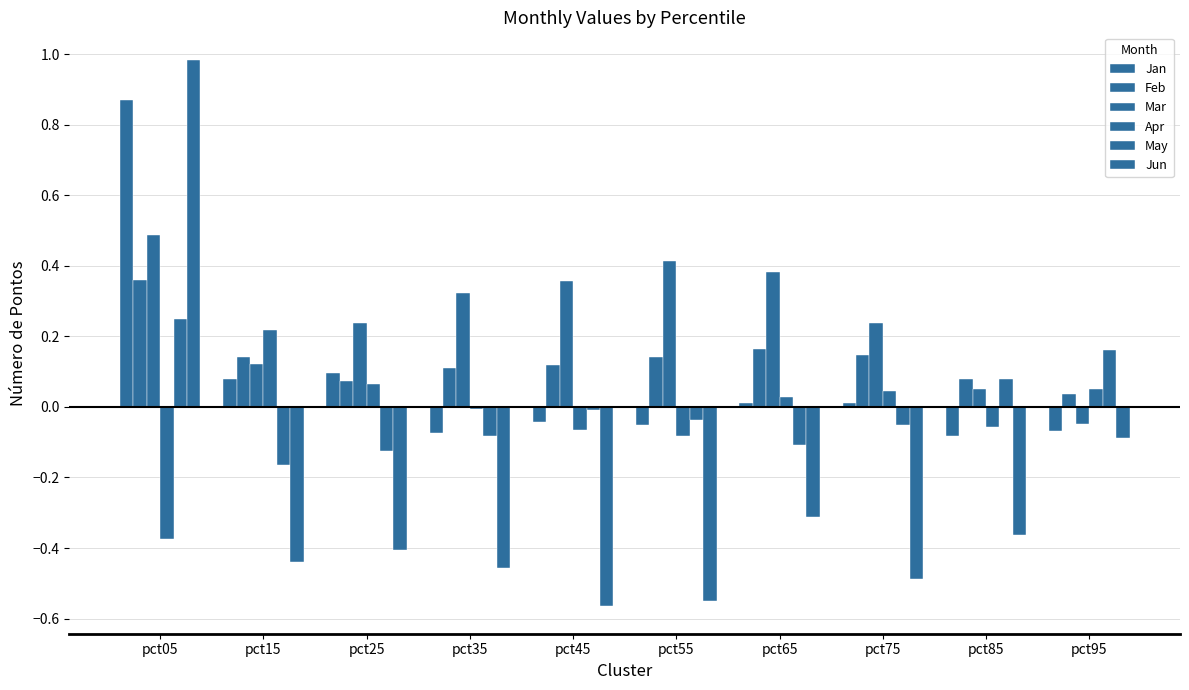

Are the bars horizontal?

No